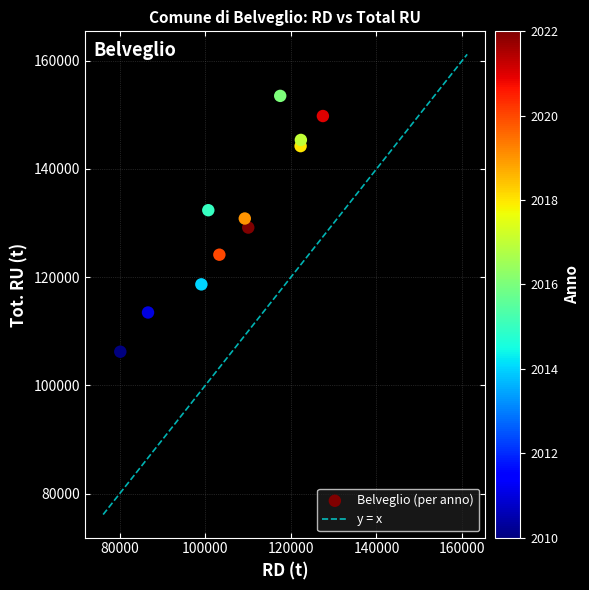

What is the range of Y values (max minus min)?

47286